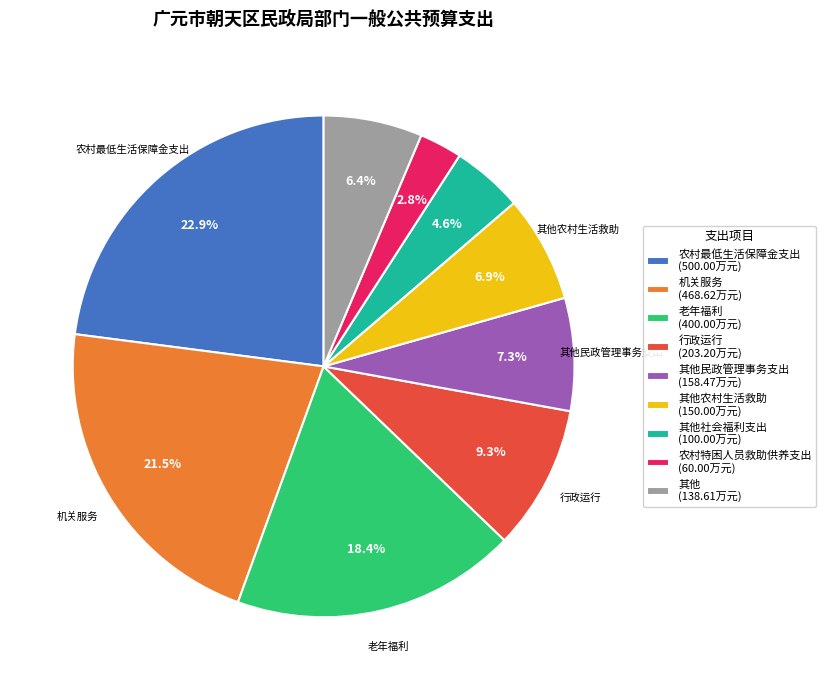

Is 机关服务 (468.62万元) the majority of the pie?

No